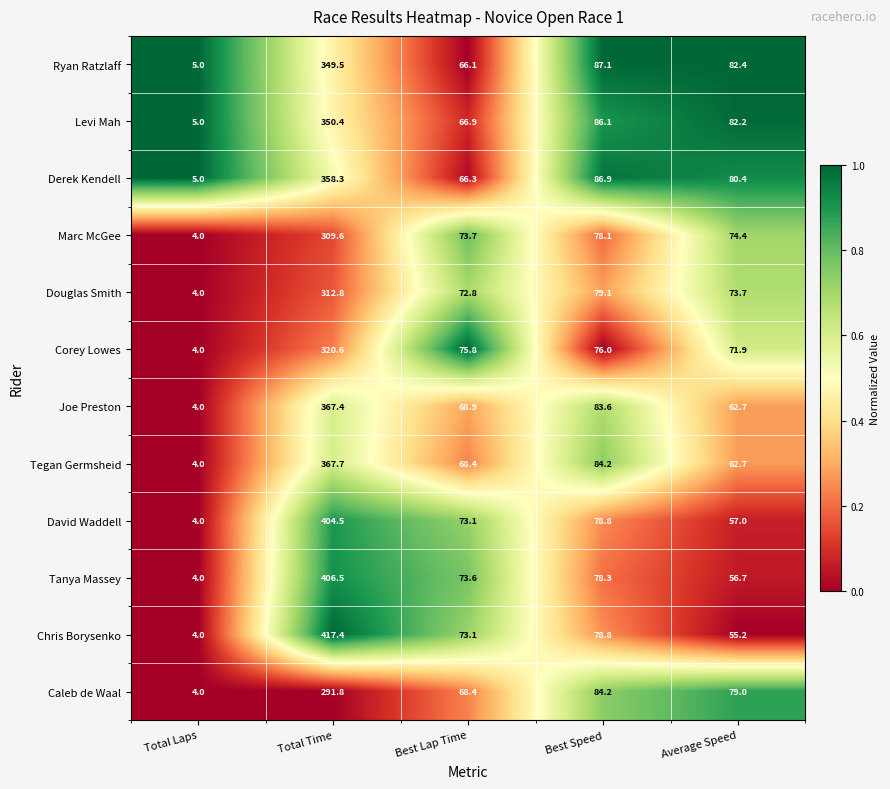

The Joe Preston series shows 62.7 at Average Speed. True or false?

True